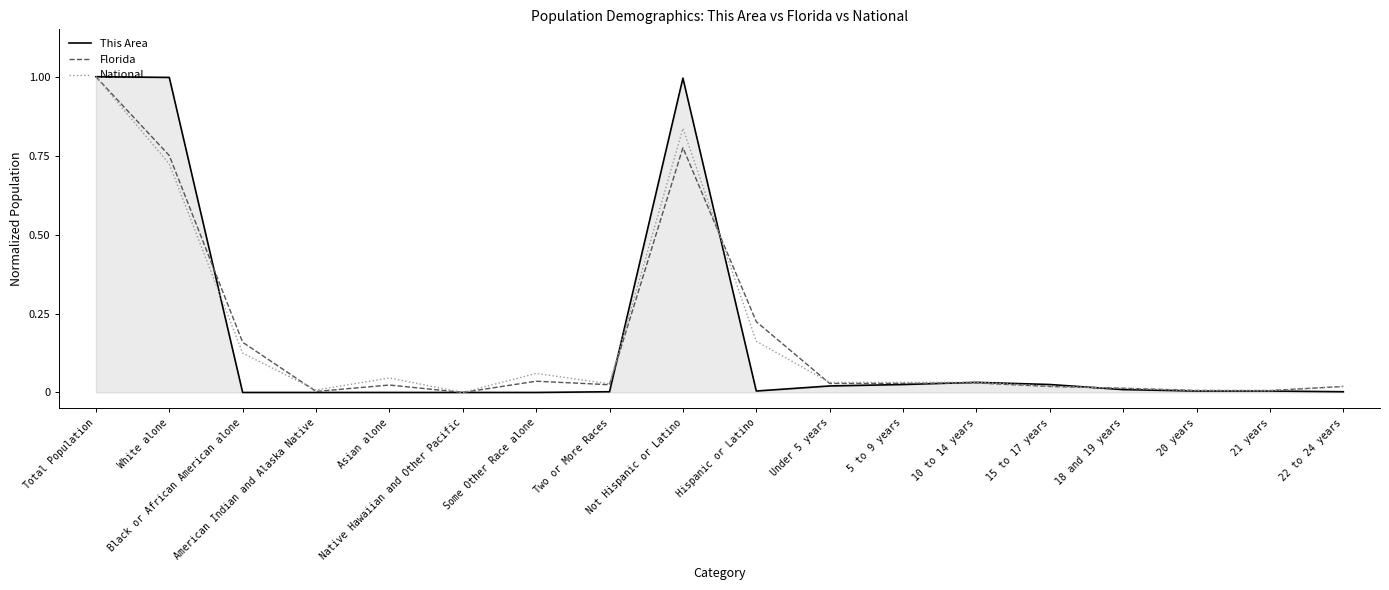

What is the sum of all National values?

3.1